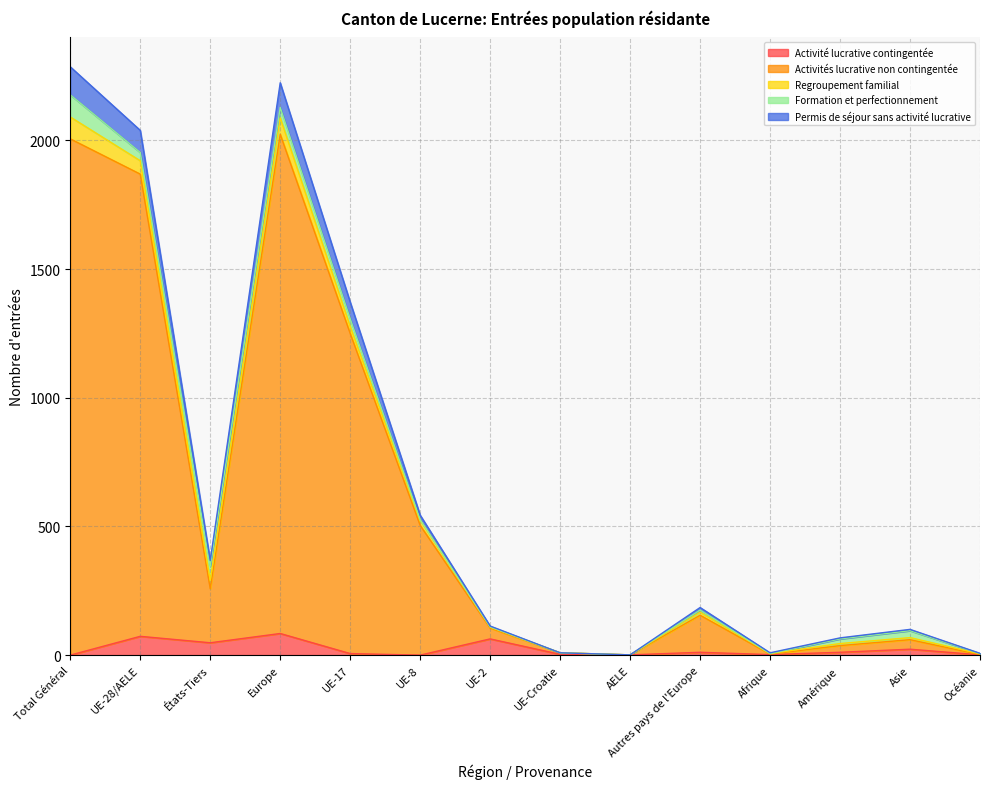

What are all the series names shown in the legend?

Activité lucrative contingentée, Activités lucrative non contingentée, Regroupement familial, Formation et perfectionnement, Permis de séjour sans activité lucrative